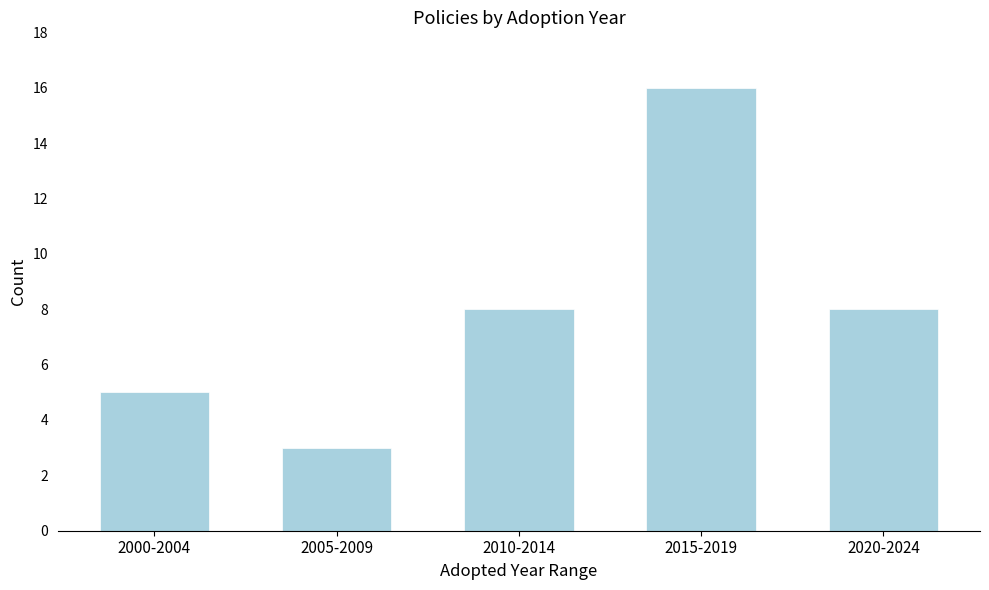

Reading left to right, transcribe all the data shown in this chart.

5	3	8	16	8